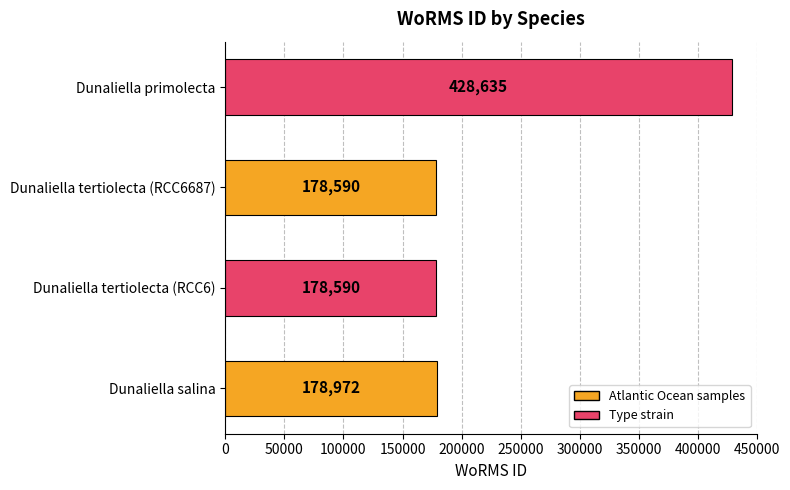

How many values are below 178972?

2